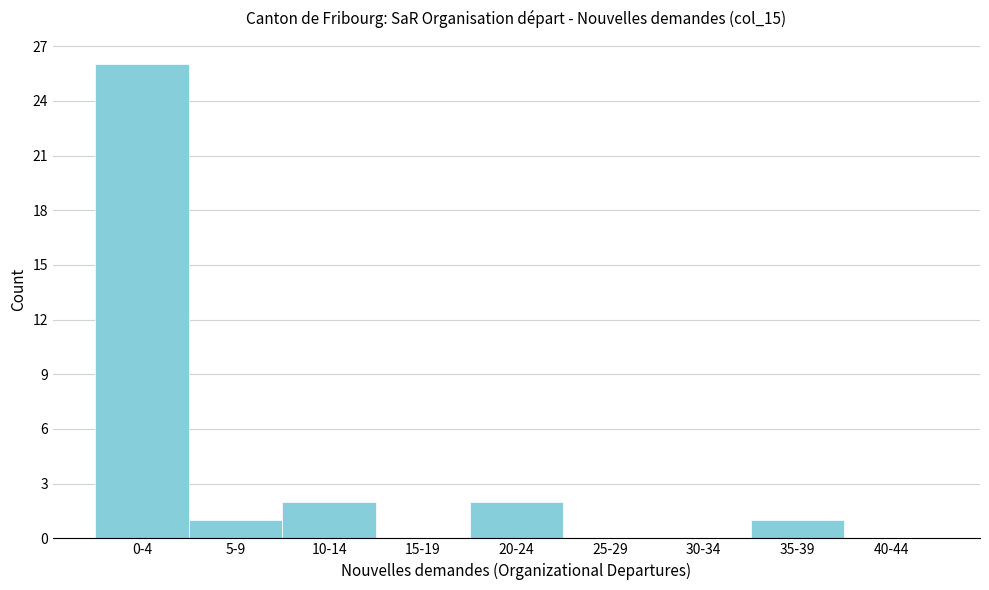

Reading left to right, what are all the values shown in this chart?

0-4=26	5-9=1	10-14=2	15-19=0	20-24=2	25-29=0	30-34=0	35-39=1	40-44=0